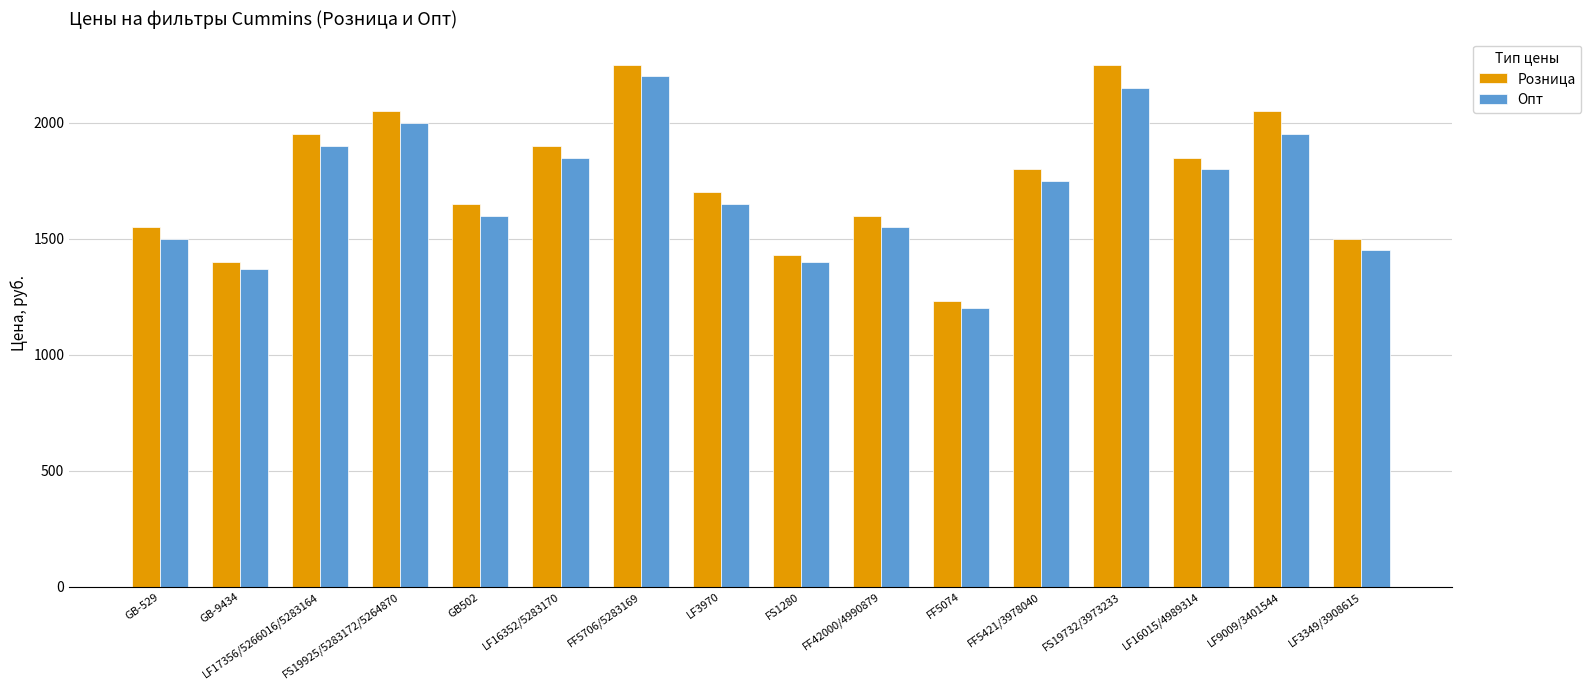

Between LF3970 and LF9009/3401544, which series saw the biggest shift?

Розница